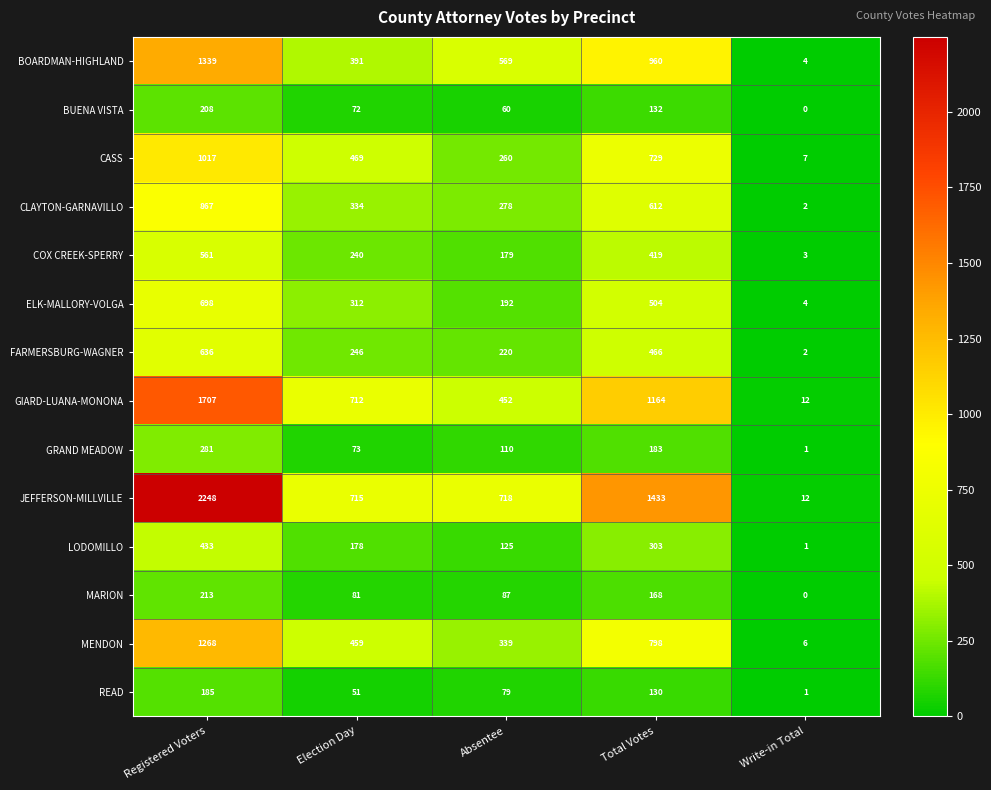

Is it true that ELK-MALLORY-VOLGA equals 504 at Total Votes?

True